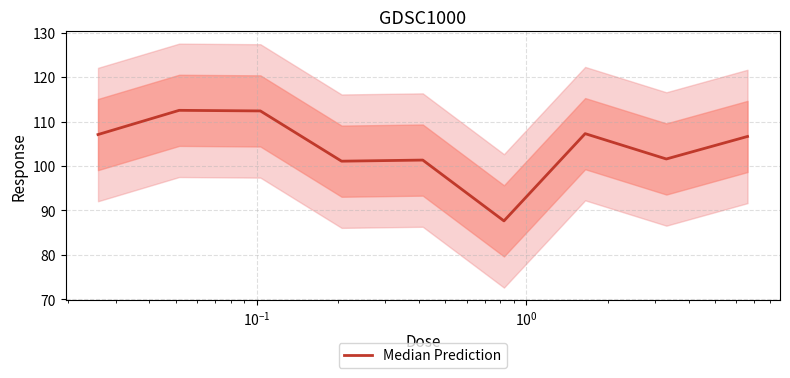

What is the smallest value displayed?

87.7